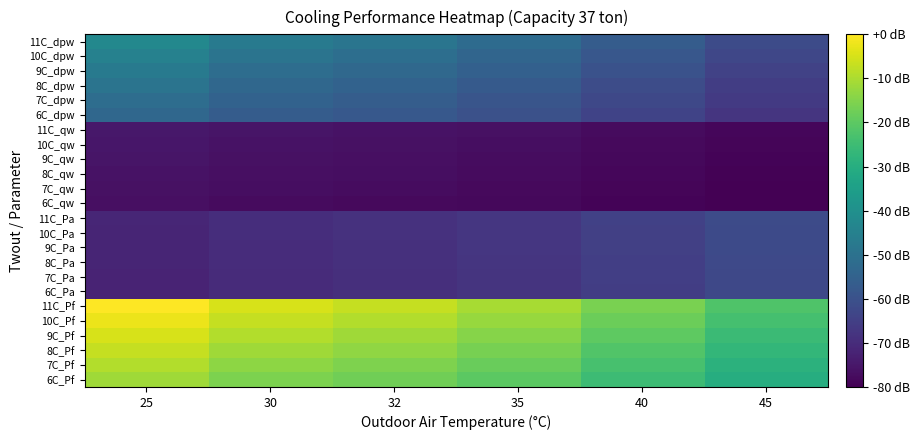

Reading right to left, what are all the values shown in this chart?

6C_Pf: 45=-30.3	40=-25.2	35=-20.3	32=-17.5	30=-15.7	25=-11.4
7C_Pf: 45=-28.7	40=-23.4	35=-18.4	32=-15.4	30=-13.6	25=-9.2
8C_Pf: 45=-27.1	40=-21.6	35=-16.4	32=-13.4	30=-11.5	25=-7.0
9C_Pf: 45=-25.4	40=-19.8	35=-14.4	32=-11.3	30=-9.4	25=-4.7
10C_Pf: 45=-23.7	40=-17.9	35=-12.4	32=-9.2	30=-7.2	25=-2.4
11C_Pf: 45=-22.0	40=-16.0	35=-10.4	32=-7.1	30=-5.0	25=0.0
6C_Pa: 45=-62.8	40=-65.5	35=-68.0	32=-69.3	30=-70.2	25=-72.1
7C_Pa: 45=-62.6	40=-65.3	35=-67.8	32=-69.2	30=-70.0	25=-72.0
8C_Pa: 45=-62.4	40=-65.1	35=-67.7	32=-69.0	30=-69.9	25=-71.9
9C_Pa: 45=-62.2	40=-65.0	35=-67.5	32=-68.9	30=-69.7	25=-71.7
10C_Pa: 45=-62.0	40=-64.8	35=-67.3	32=-68.7	30=-69.6	25=-71.6
11C_Pa: 45=-61.8	40=-64.6	35=-67.2	32=-68.6	30=-69.5	25=-71.5
6C_qw: 45=-80.0	40=-79.2	35=-78.3	32=-77.8	30=-77.5	25=-76.8
7C_qw: 45=-79.7	40=-78.8	35=-78.0	32=-77.5	30=-77.2	25=-76.4
8C_qw: 45=-79.4	40=-78.5	35=-77.6	32=-77.1	30=-76.8	25=-76.0
9C_qw: 45=-79.2	40=-78.2	35=-77.3	32=-76.8	30=-76.4	25=-75.6
10C_qw: 45=-78.9	40=-77.9	35=-76.9	32=-76.4	30=-76.0	25=-75.2
11C_qw: 45=-78.6	40=-77.5	35=-76.5	32=-76.0	30=-75.6	25=-74.8
6C_dpw: 45=-67.6	40=-64.0	35=-60.3	32=-58.1	30=-56.7	25=-53.2
7C_dpw: 45=-66.5	40=-62.7	35=-58.8	32=-56.5	30=-54.9	25=-51.3
8C_dpw: 45=-65.4	40=-61.3	35=-57.2	32=-54.8	30=-53.1	25=-49.2
9C_dpw: 45=-64.2	40=-59.9	35=-55.6	32=-53.0	30=-51.3	25=-47.2
10C_dpw: 45=-63.0	40=-58.3	35=-53.8	32=-51.1	30=-49.2	25=-44.9
11C_dpw: 45=-61.7	40=-56.6	35=-51.9	32=-49.0	30=-47.2	25=-42.5